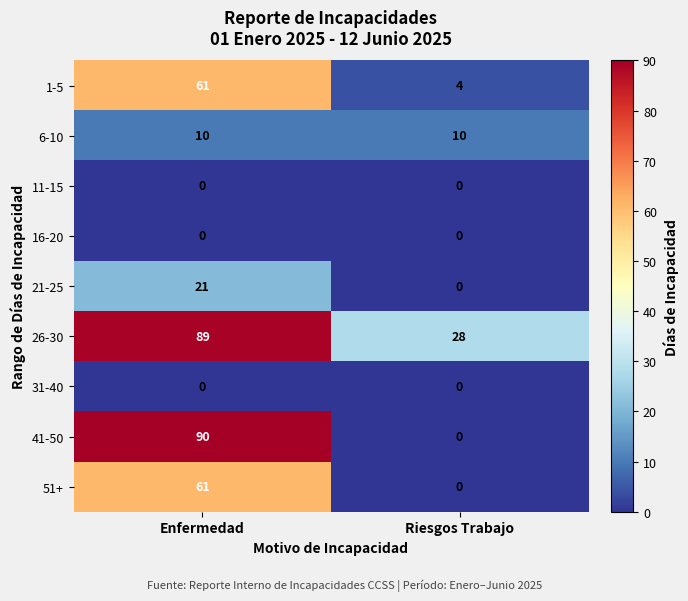

What is the difference between the 26-30 values at Riesgos Trabajo and Enfermedad?

61